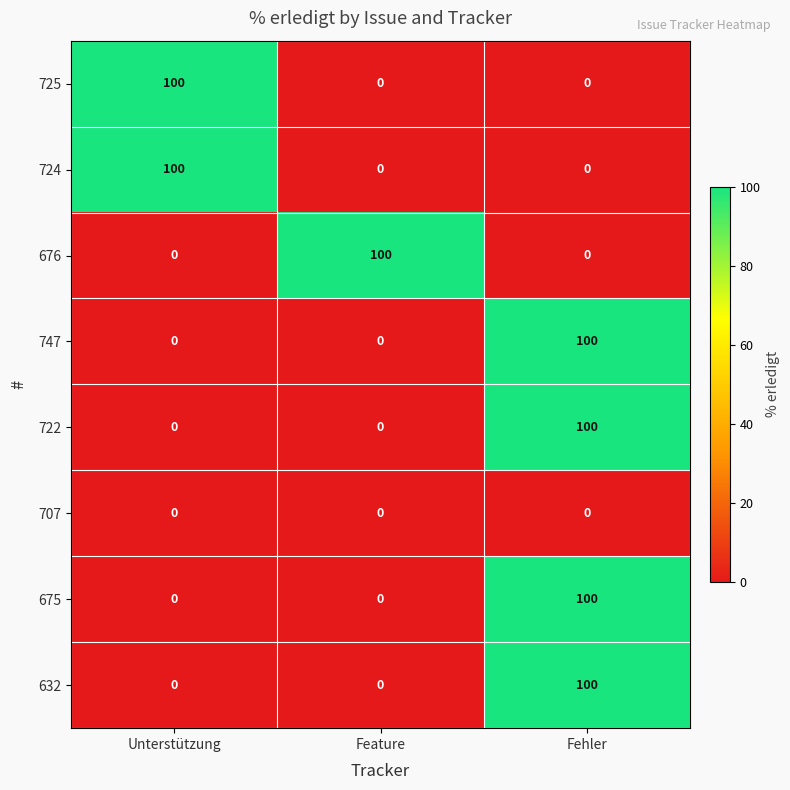

How many data points in 725 are above 0?

1